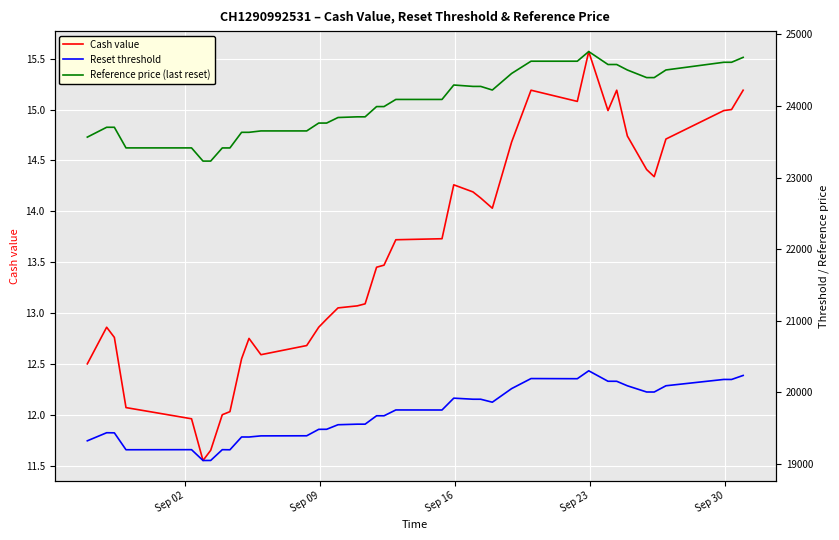

Count the number of categories in the chart.

39